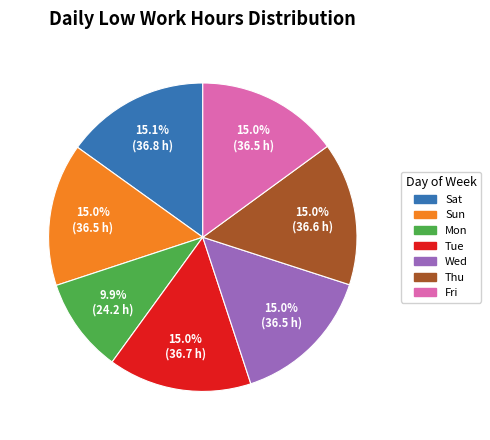

Approximately how many times larger is the value at Sat compared to Tue?

1.0